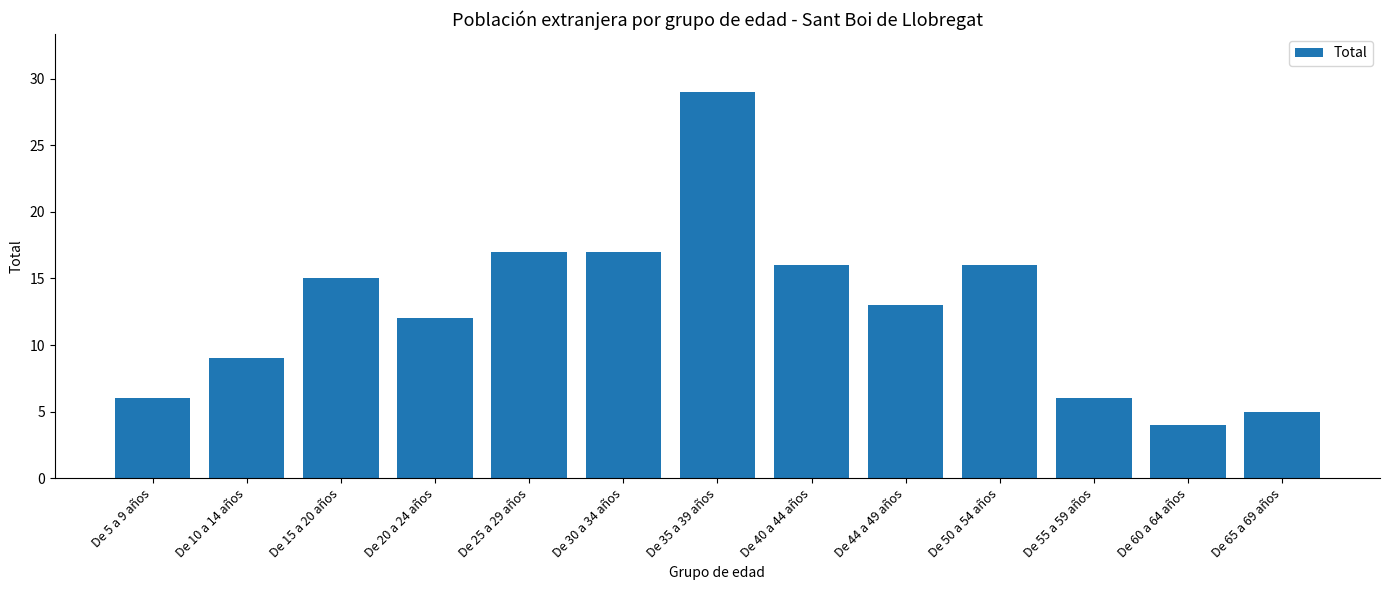

What is the difference between the second highest and second lowest values?

12